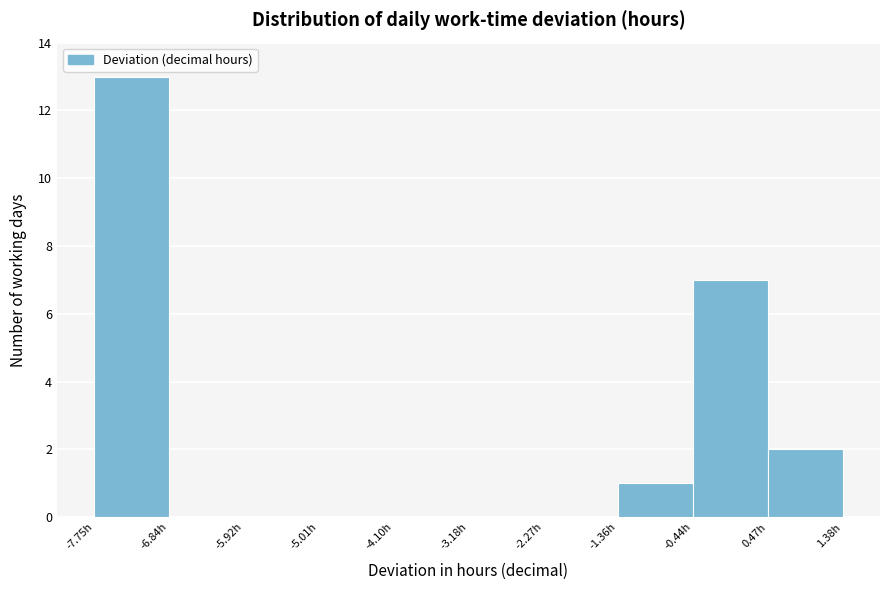

Reading left to right, list every bar in this chart as the range it spans on the x-axis followed by its height. Neither the bar edges nor the heights are printed on the chart, so give them approximately, as read against the axes.

-7.7 to -6.8: 13
-6.8 to -5.9: 0
-5.9 to -5.0: 0
-5.0 to -4.1: 0
-4.1 to -3.2: 0
-3.2 to -2.3: 0
-2.3 to -1.4: 0
-1.4 to -0.4: 1
-0.4 to 0.5: 7
0.5 to 1.4: 2